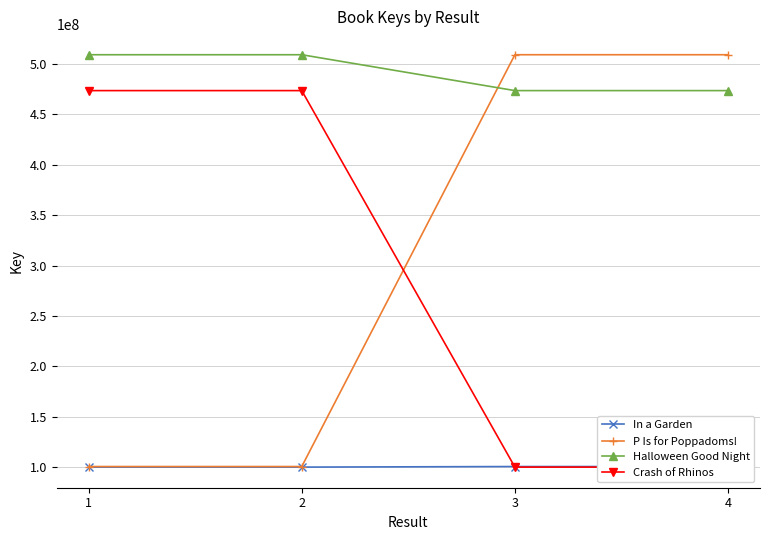

How many lines are shown in the chart?

4